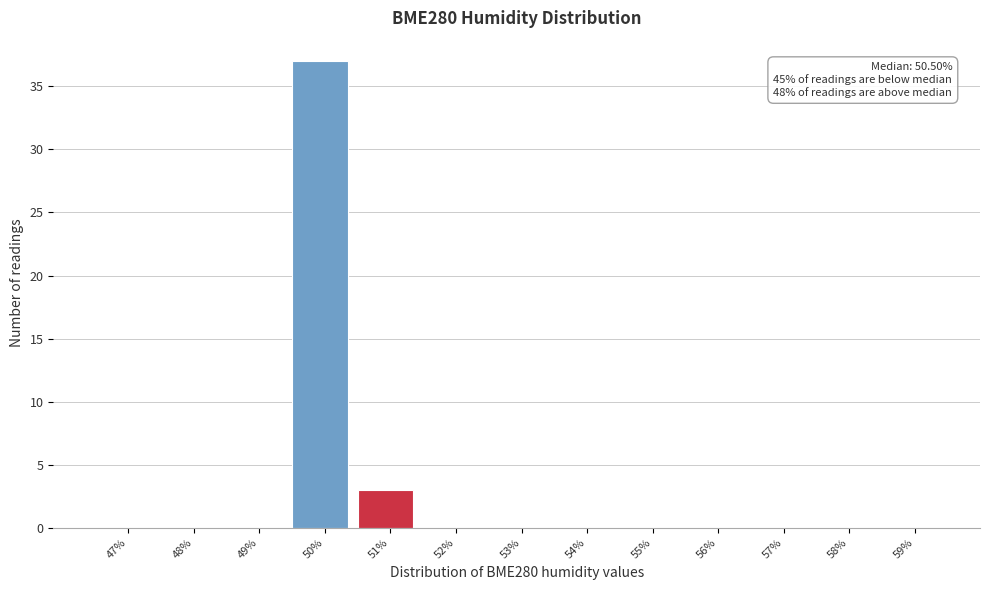

Reading left to right, list all the values displayed in this chart.

47%=0	48%=0	49%=0	50%=37	51%=3	52%=0	53%=0	54%=0	55%=0	56%=0	57%=0	58%=0	59%=0